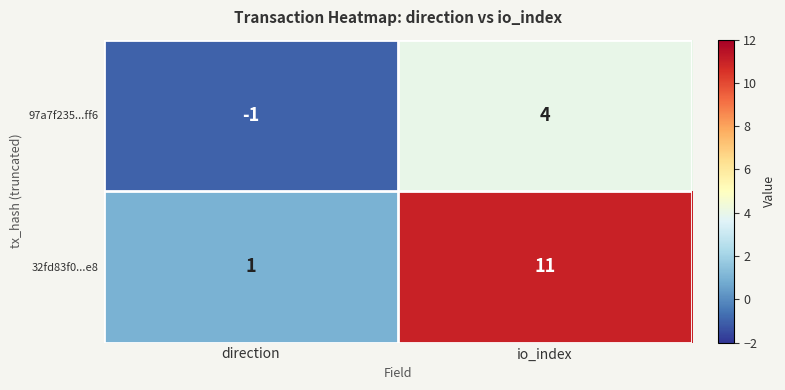

Is it true that 32fd83f0...e8 equals 11 at io_index?

True